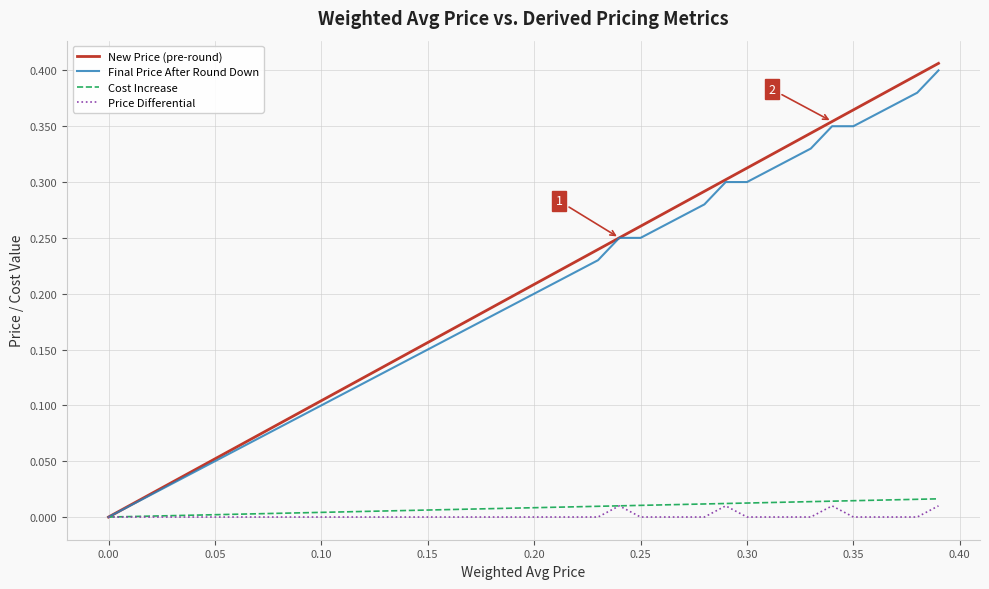

Which series has the widest spread of values?

New Price (pre-round)